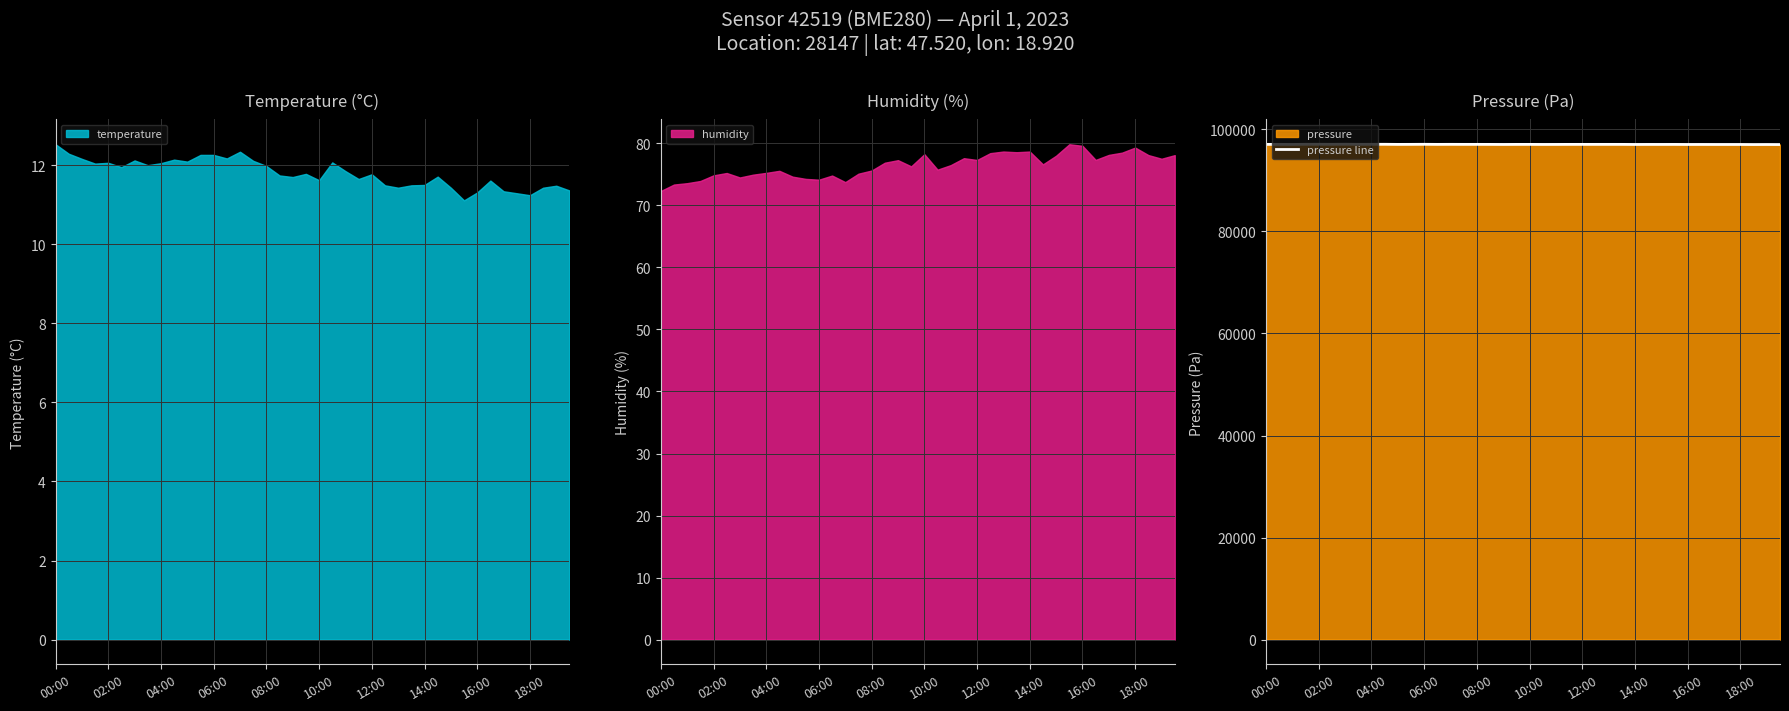

The value of pressure line at 14:00 is 50079.6. True or false?

False